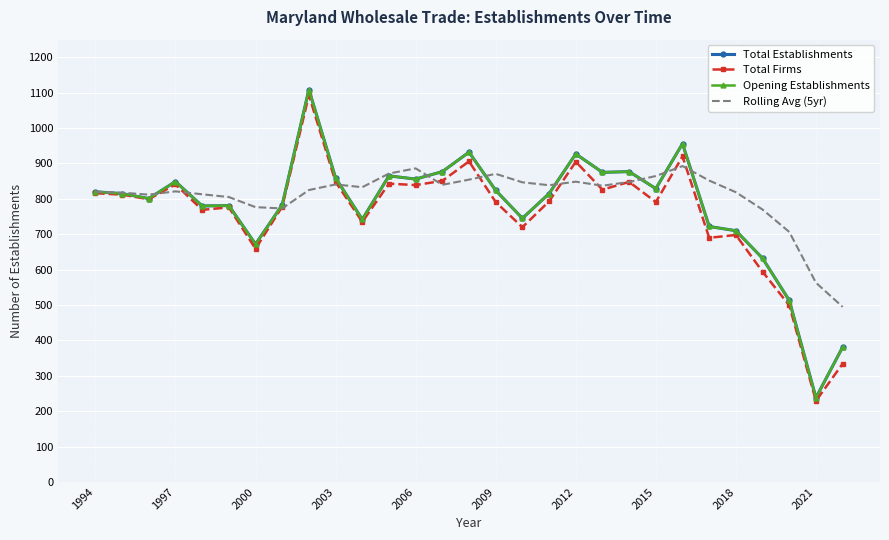

Which series ends up on top after the final intersection of Total Firms and Rolling Avg (5yr)?

Rolling Avg (5yr)